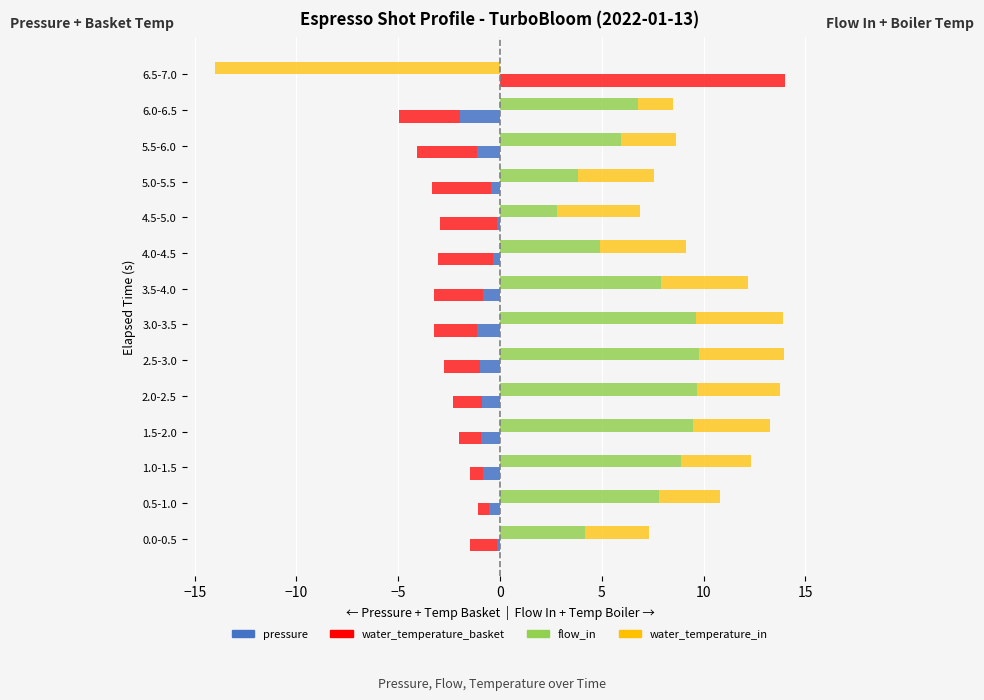

At 1.5-2.0, list the series in order from smallest to largest.

water_temperature_basket, pressure, water_temperature_in, flow_in